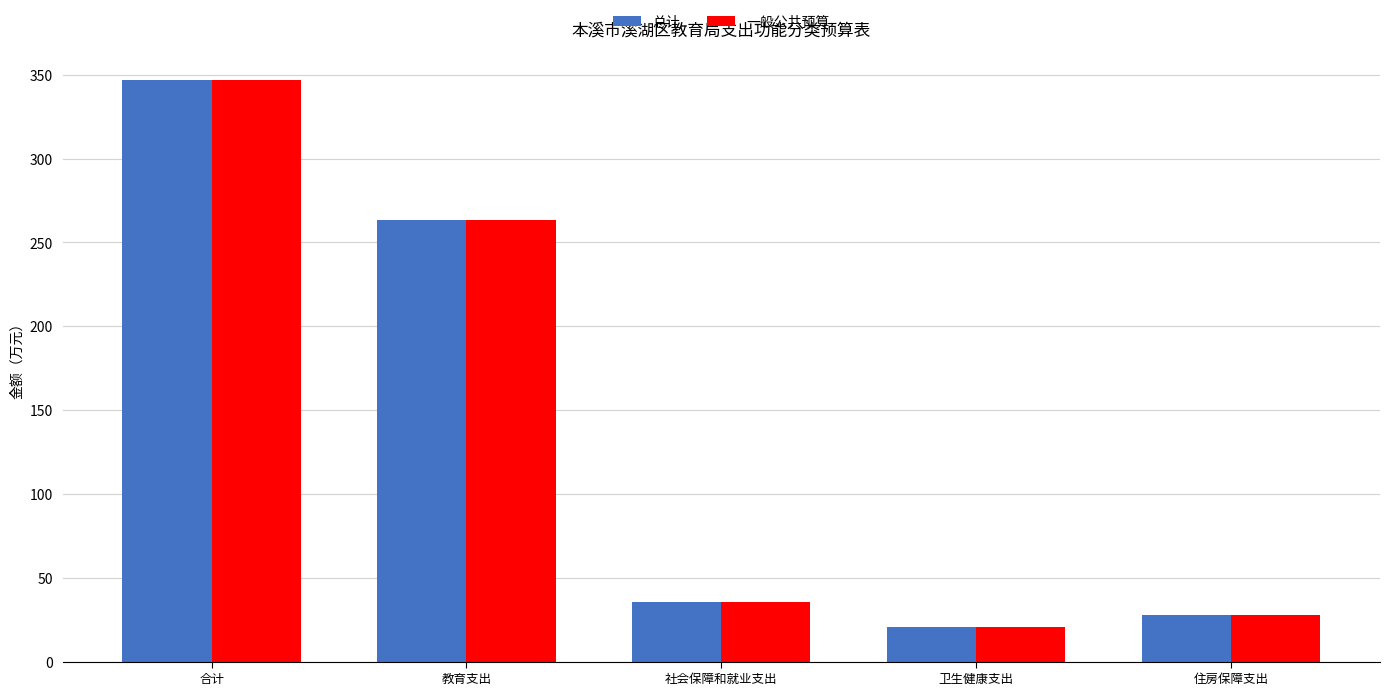

What is the label of the 3rd bar from the right?

社会保障和就业支出